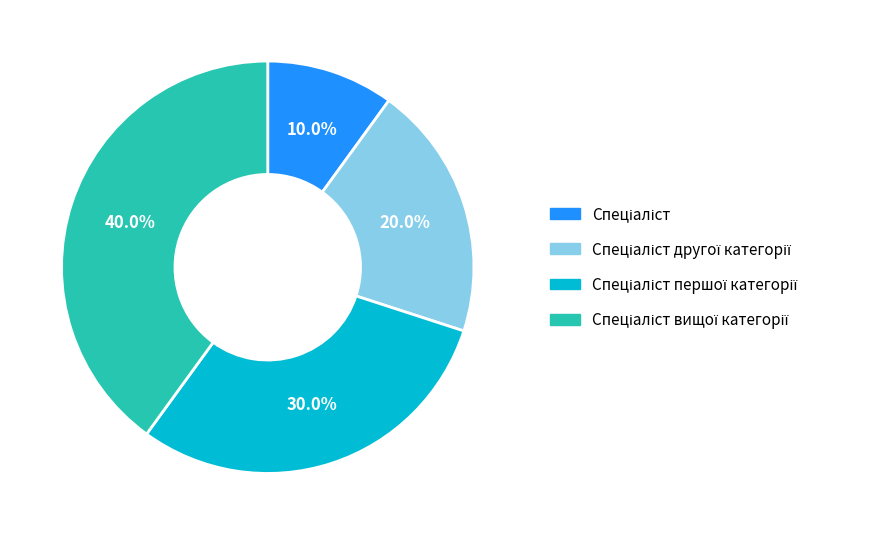

Is there a majority slice in this chart?

No